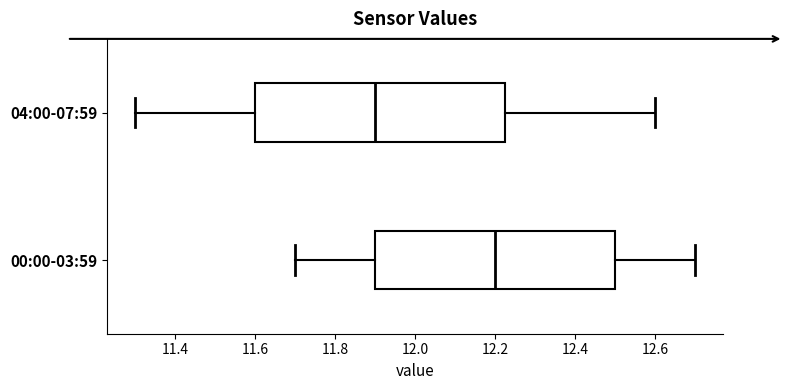

Reading bottom to top, read every box against the x-axis: the position of its median line, the range the box covers, and the ends of its whiskers. The values are not printed on the chart, so give them approximately, as read against the axis.

00:00-03:59: median 12.20, box 11.90 to 12.50, whiskers 11.70 to 12.70
04:00-07:59: median 11.90, box 11.60 to 12.22, whiskers 11.30 to 12.60